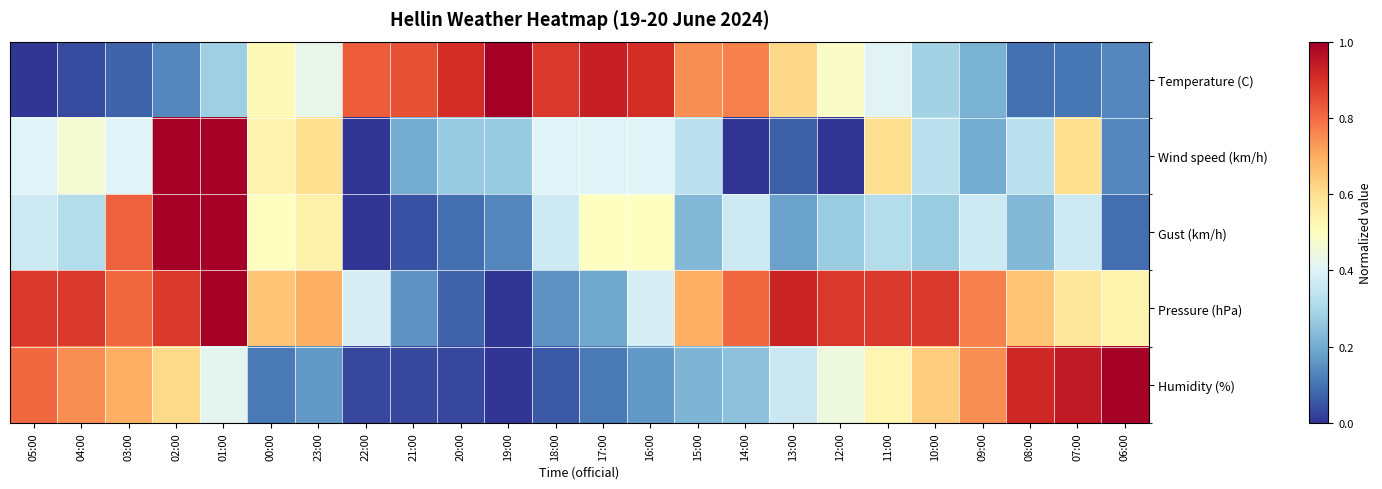

At 07:00, list the series in order from smallest to largest.

Temperature (C), Gust (km/h), Pressure (hPa), Wind speed (km/h), Humidity (%)